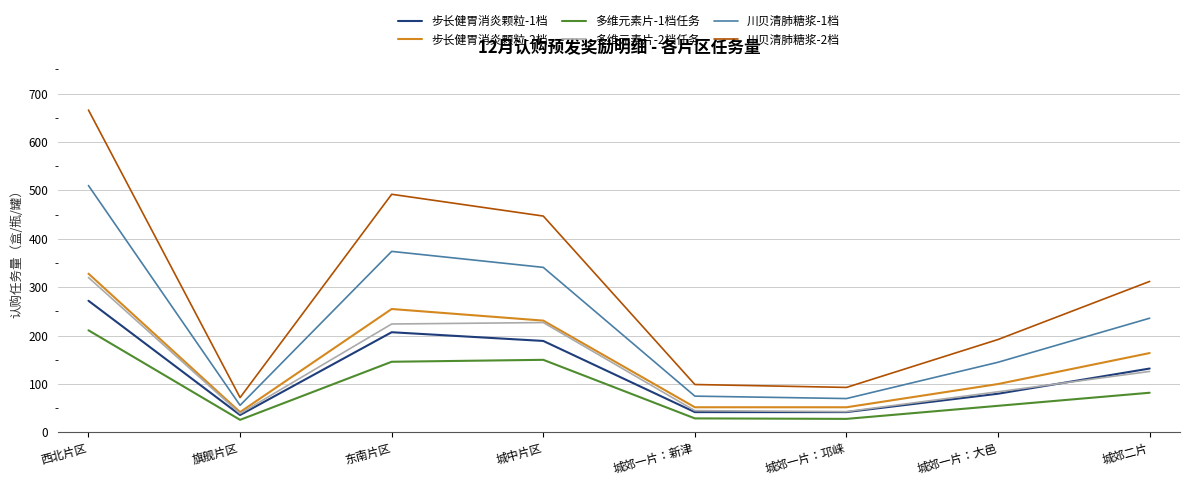

What is the minimum value shown in the chart?

26